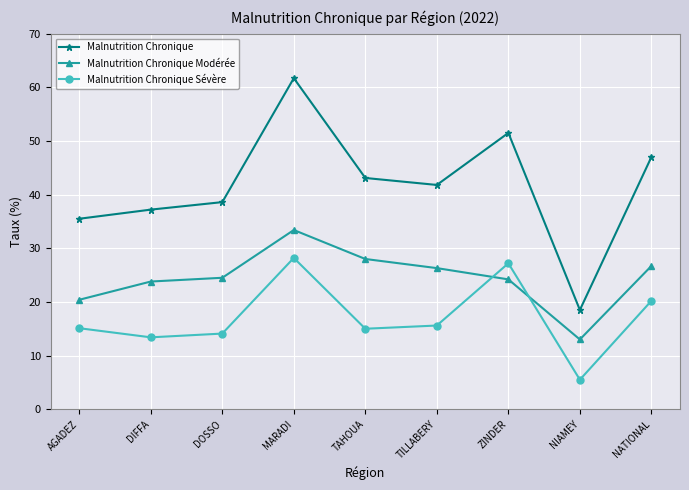

How many interior local valleys does the Malnutrition Chronique series have?

2